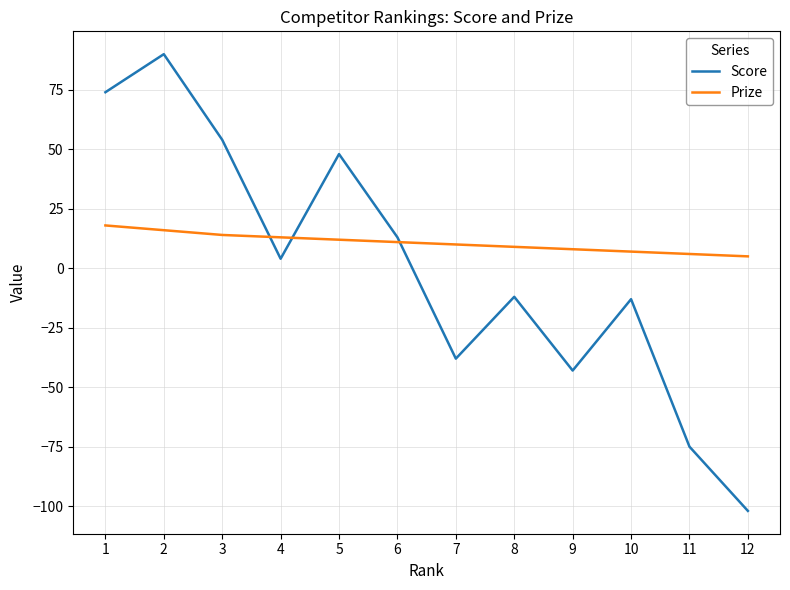

True or false: Prize has a value of 11 at 6.

True